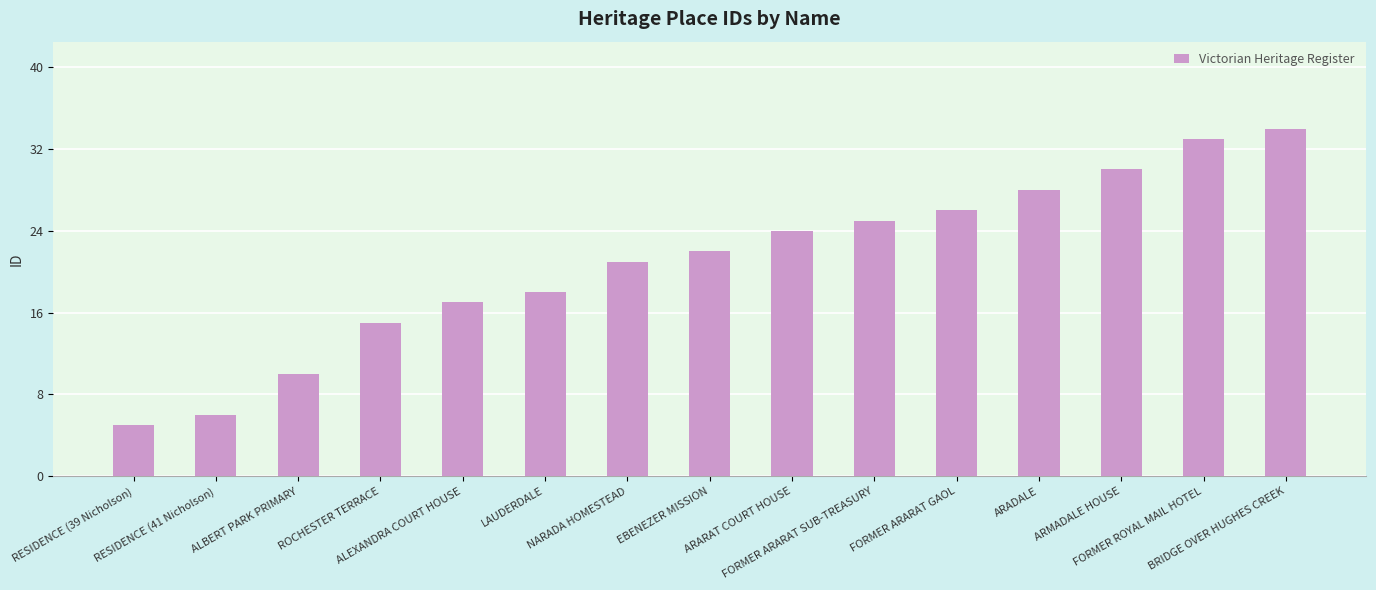

Which label corresponds to the smallest value in the chart?

RESIDENCE (39 Nicholson)